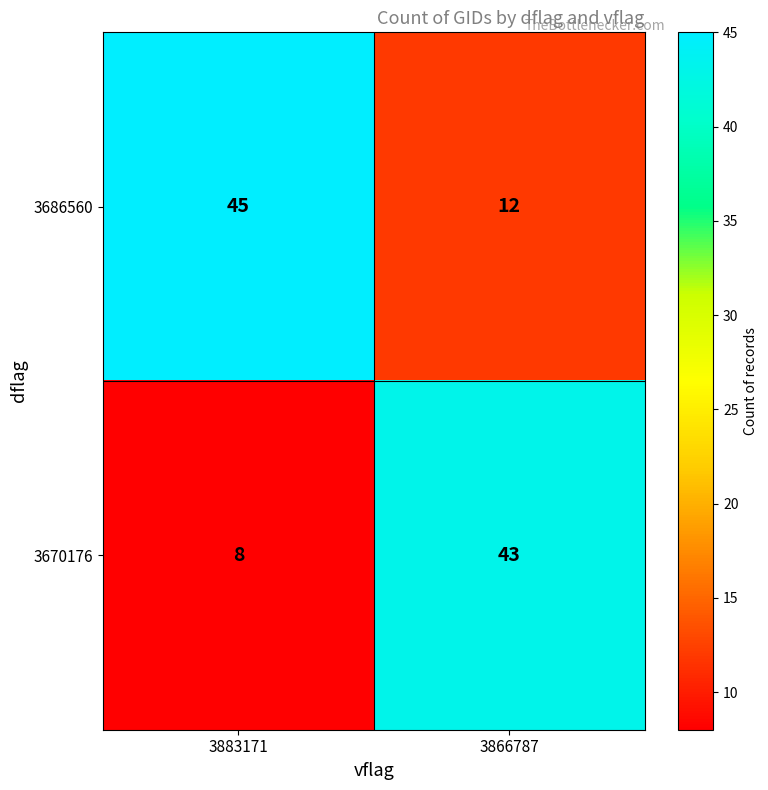

Which series has the largest range (max minus min)?

3670176